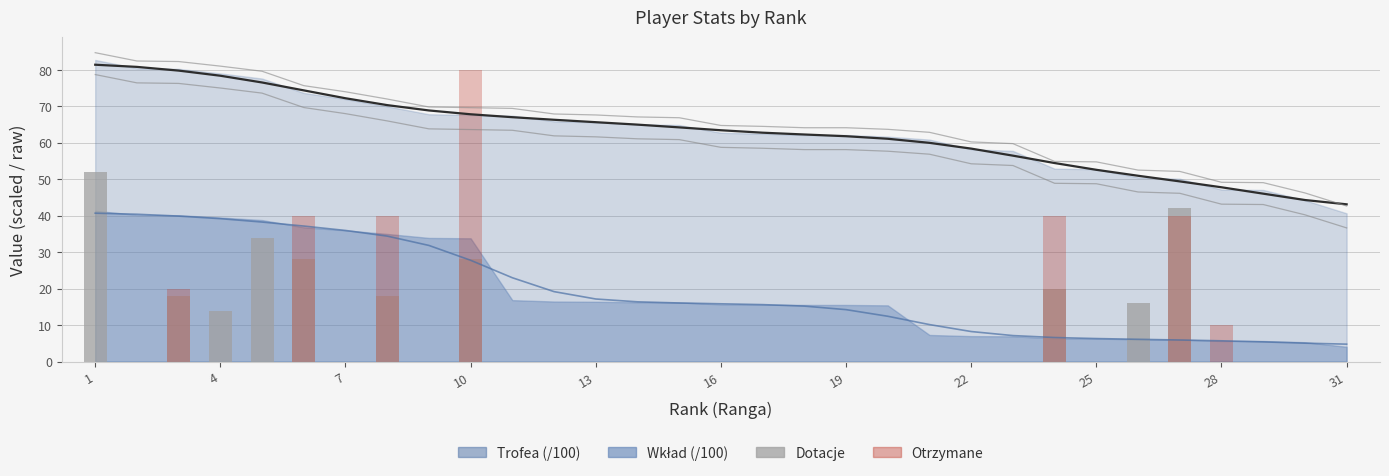

What is the value of the Dotacje bar at the 8th from the left?

18.0